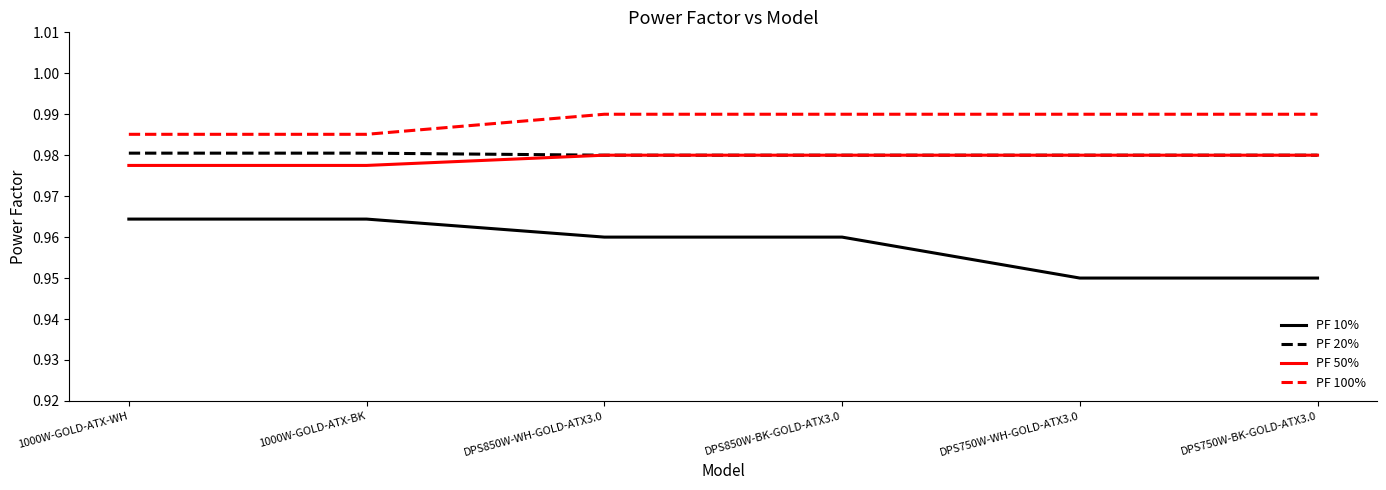

True or false: PF 50% and PF 100% intersect in this chart.

False